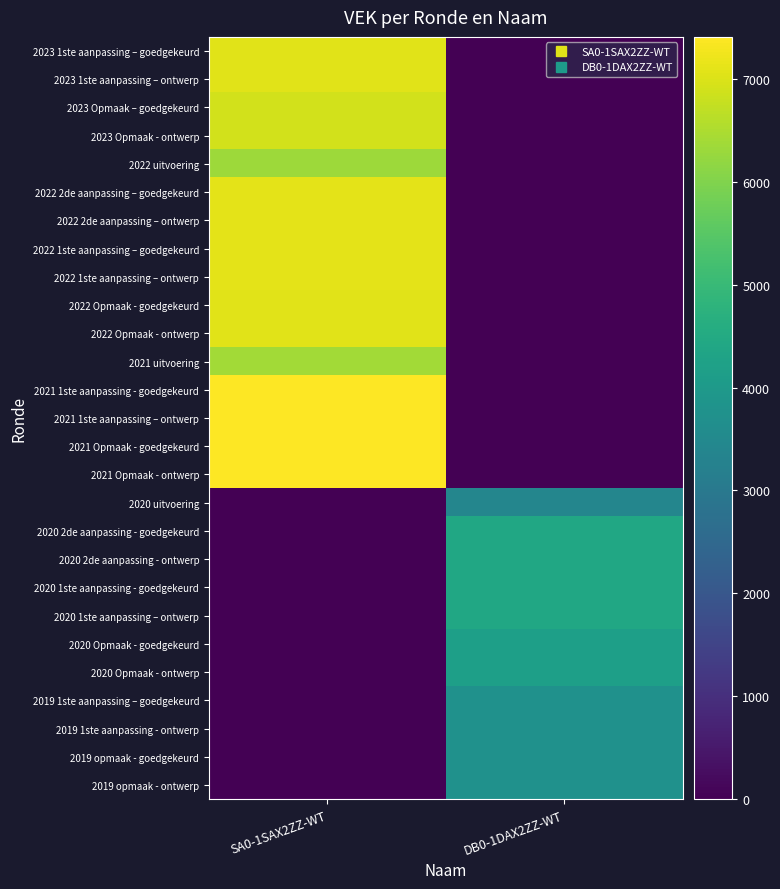

Reading left to right, what are all the values shown in this chart?

2023 1ste aanpassing – goedgekeurd: SA0-1SAX2ZZ-WT=7071	DB0-1DAX2ZZ-WT=0
2023 1ste aanpassing – ontwerp: SA0-1SAX2ZZ-WT=7071	DB0-1DAX2ZZ-WT=0
2023 Opmaak – goedgekeurd: SA0-1SAX2ZZ-WT=6893	DB0-1DAX2ZZ-WT=0
2023 Opmaak - ontwerp: SA0-1SAX2ZZ-WT=6893	DB0-1DAX2ZZ-WT=0
2022 uitvoering: SA0-1SAX2ZZ-WT=6336	DB0-1DAX2ZZ-WT=0
2022 2de aanpassing – goedgekeurd: SA0-1SAX2ZZ-WT=7107	DB0-1DAX2ZZ-WT=0
2022 2de aanpassing – ontwerp: SA0-1SAX2ZZ-WT=7107	DB0-1DAX2ZZ-WT=0
2022 1ste aanpassing – goedgekeurd: SA0-1SAX2ZZ-WT=7107	DB0-1DAX2ZZ-WT=0
2022 1ste aanpassing – ontwerp: SA0-1SAX2ZZ-WT=7107	DB0-1DAX2ZZ-WT=0
2022 Opmaak - goedgekeurd: SA0-1SAX2ZZ-WT=7065	DB0-1DAX2ZZ-WT=0
2022 Opmaak - ontwerp: SA0-1SAX2ZZ-WT=7065	DB0-1DAX2ZZ-WT=0
2021 uitvoering: SA0-1SAX2ZZ-WT=6373	DB0-1DAX2ZZ-WT=0
2021 1ste aanpassing - goedgekeurd: SA0-1SAX2ZZ-WT=7408	DB0-1DAX2ZZ-WT=0
2021 1ste aanpassing – ontwerp: SA0-1SAX2ZZ-WT=7408	DB0-1DAX2ZZ-WT=0
2021 Opmaak - goedgekeurd: SA0-1SAX2ZZ-WT=7387	DB0-1DAX2ZZ-WT=0
2021 Opmaak - ontwerp: SA0-1SAX2ZZ-WT=7387	DB0-1DAX2ZZ-WT=0
2020 uitvoering: SA0-1SAX2ZZ-WT=0	DB0-1DAX2ZZ-WT=3411
2020 2de aanpassing - goedgekeurd: SA0-1SAX2ZZ-WT=0	DB0-1DAX2ZZ-WT=4425
2020 2de aanpassing - ontwerp: SA0-1SAX2ZZ-WT=0	DB0-1DAX2ZZ-WT=4425
2020 1ste aanpassing - goedgekeurd: SA0-1SAX2ZZ-WT=0	DB0-1DAX2ZZ-WT=4425
2020 1ste aanpassing – ontwerp: SA0-1SAX2ZZ-WT=0	DB0-1DAX2ZZ-WT=4425
2020 Opmaak - goedgekeurd: SA0-1SAX2ZZ-WT=0	DB0-1DAX2ZZ-WT=4175
2020 Opmaak - ontwerp: SA0-1SAX2ZZ-WT=0	DB0-1DAX2ZZ-WT=4175
2019 1ste aanpassing – goedgekeurd: SA0-1SAX2ZZ-WT=0	DB0-1DAX2ZZ-WT=3738
2019 1ste aanpassing - ontwerp: SA0-1SAX2ZZ-WT=0	DB0-1DAX2ZZ-WT=3738
2019 opmaak - goedgekeurd: SA0-1SAX2ZZ-WT=0	DB0-1DAX2ZZ-WT=3737
2019 opmaak - ontwerp: SA0-1SAX2ZZ-WT=0	DB0-1DAX2ZZ-WT=3737